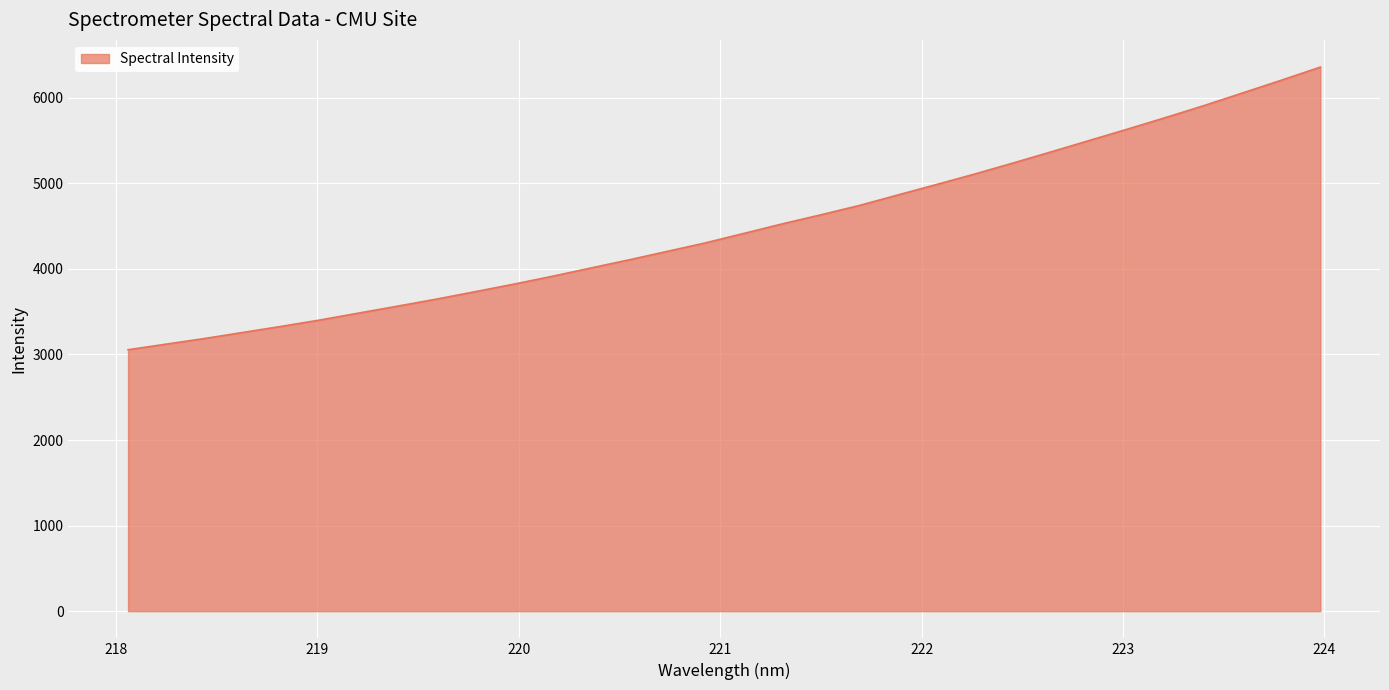

True or false: there are more than 1 points higher than both neighbors.

False